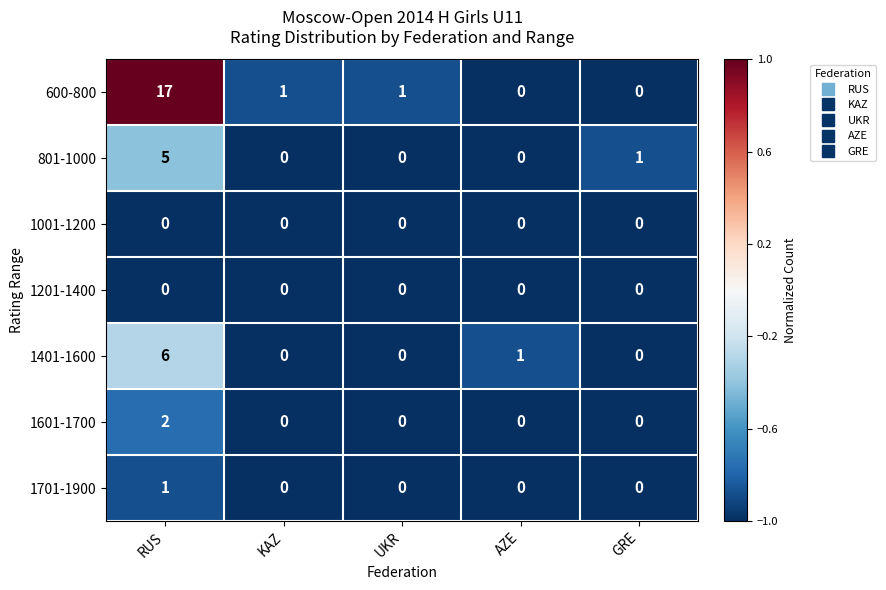

Which series has the widest spread of values?

600-800